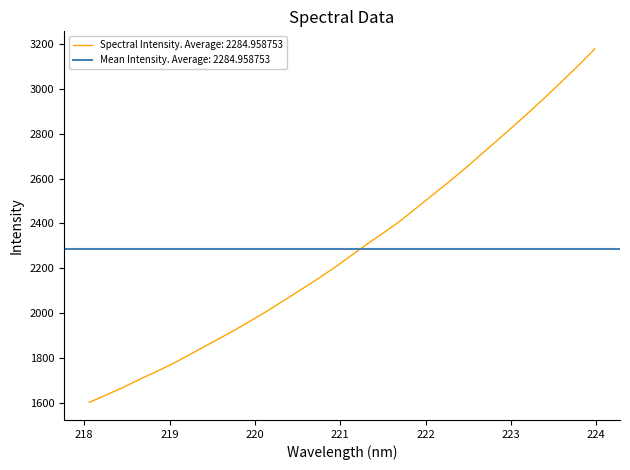

What is the smallest value displayed?

1603.1